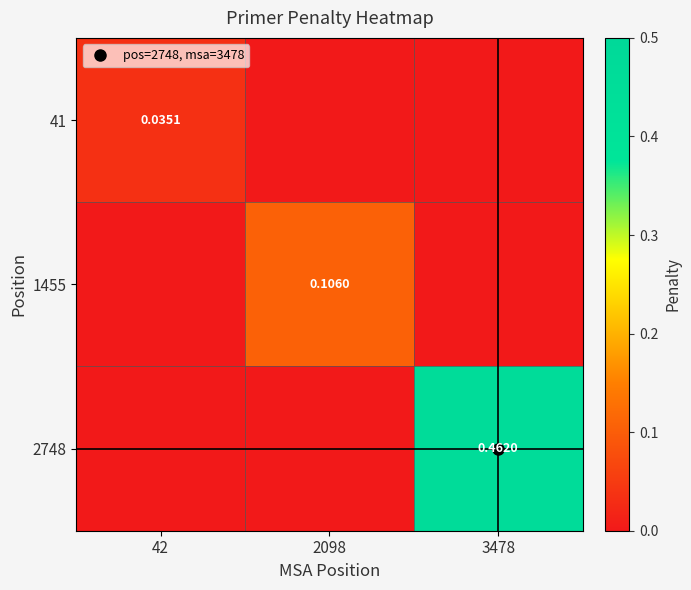

Which category has the lowest value across all series?

2098